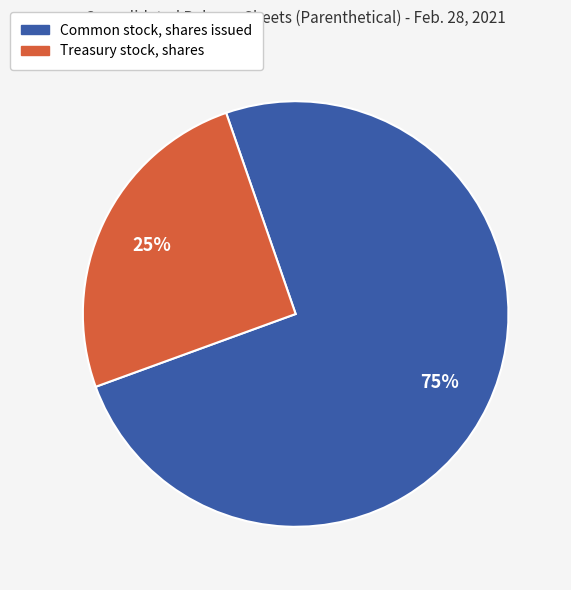

The Treasury stock, shares slice represents 39% of the pie. True or false?

False